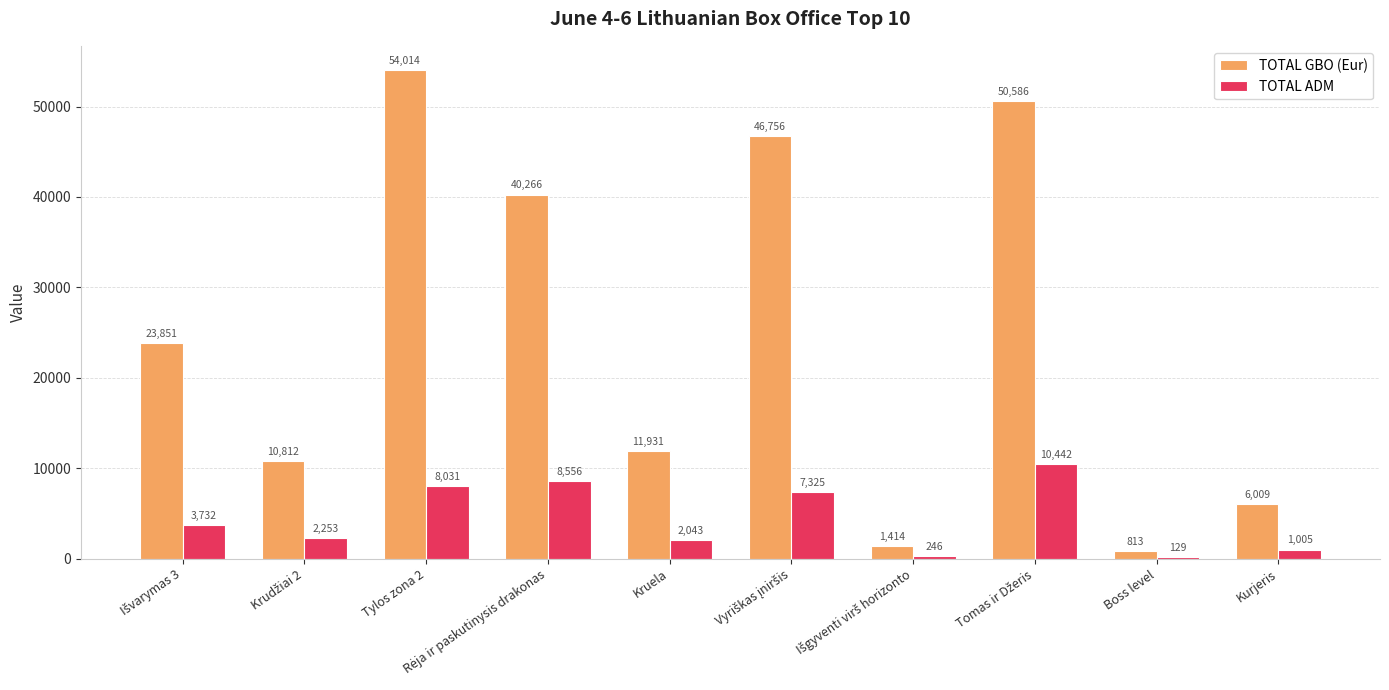

What are all the series names shown in the legend?

TOTAL GBO (Eur), TOTAL ADM